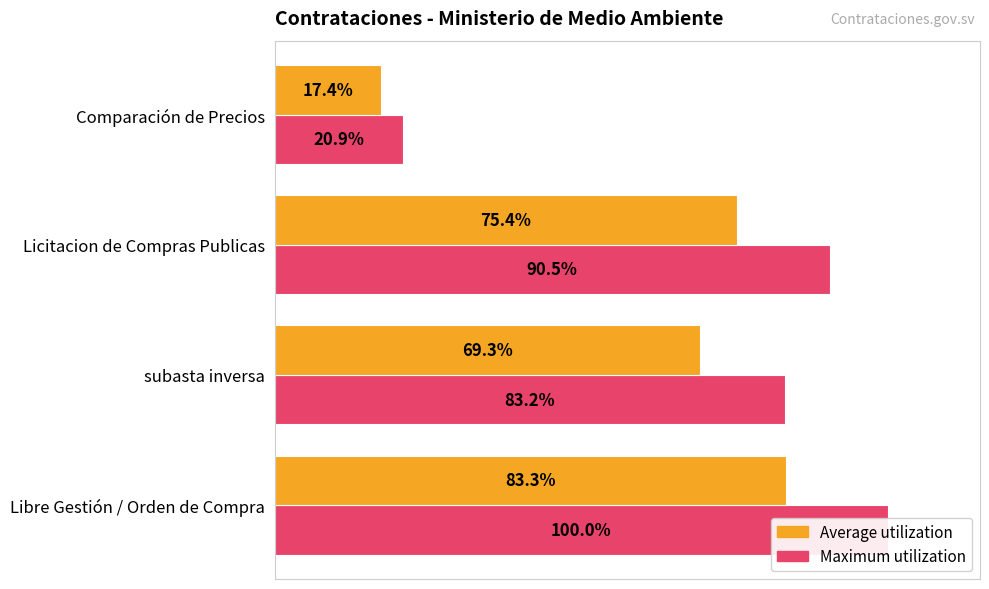

Are the bars grouped side by side (vs. stacked)?

Yes